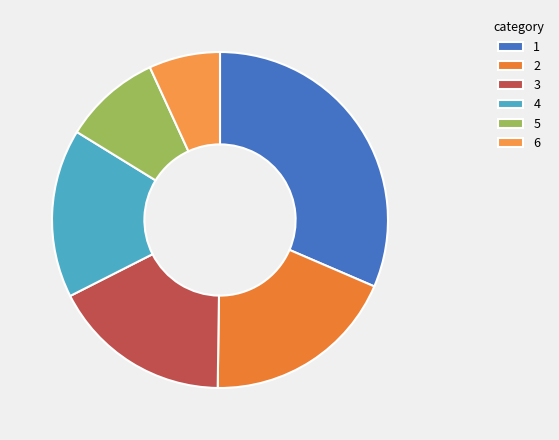

To the nearest percent, what is the difference between the largest and smallest slice percentages?

26%